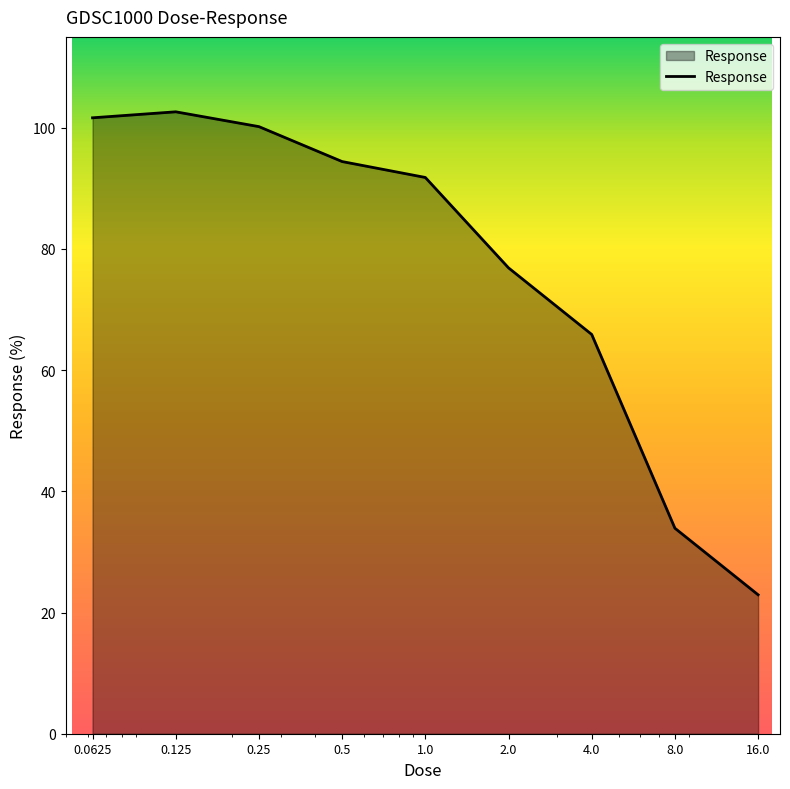

How many lines are shown in the chart?

1